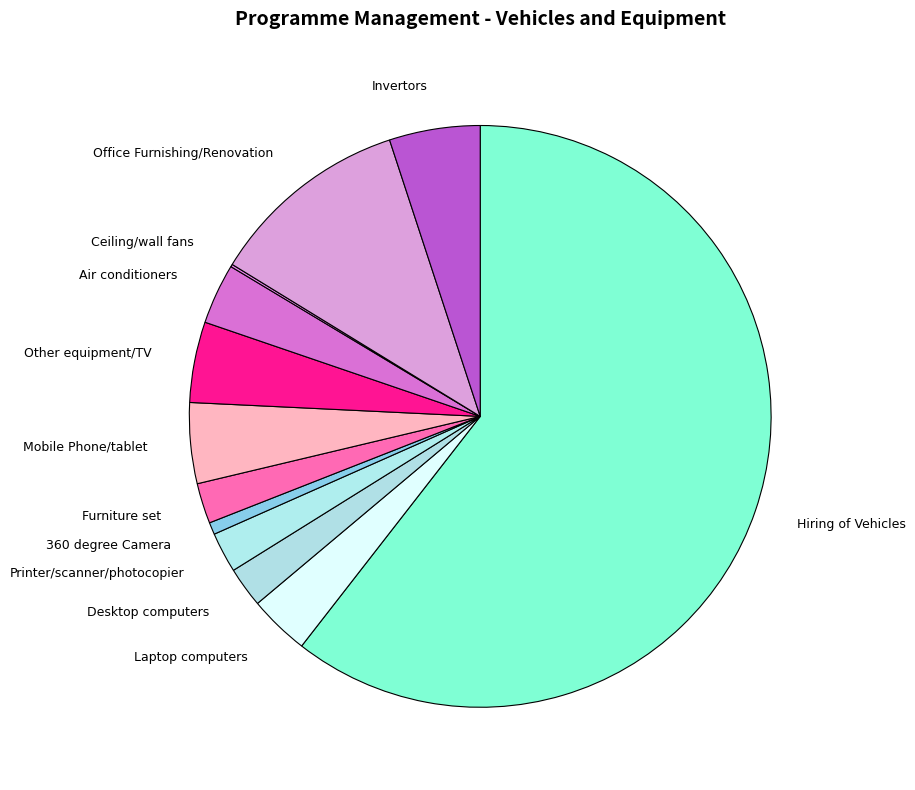

Does Furniture set represent more than half of the total?

No